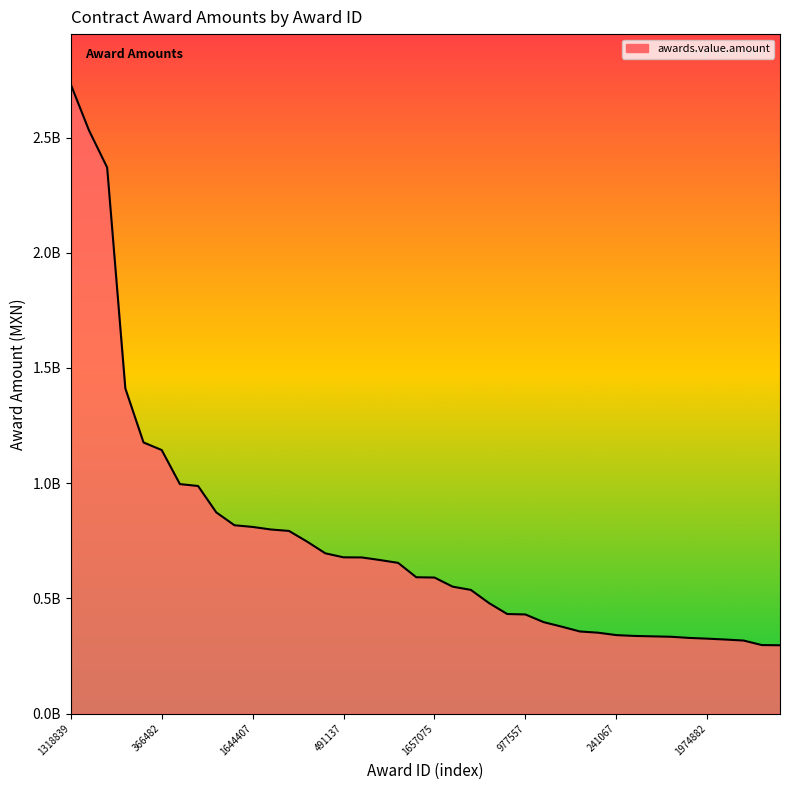

What is the maximum value shown in the chart?

2730990310